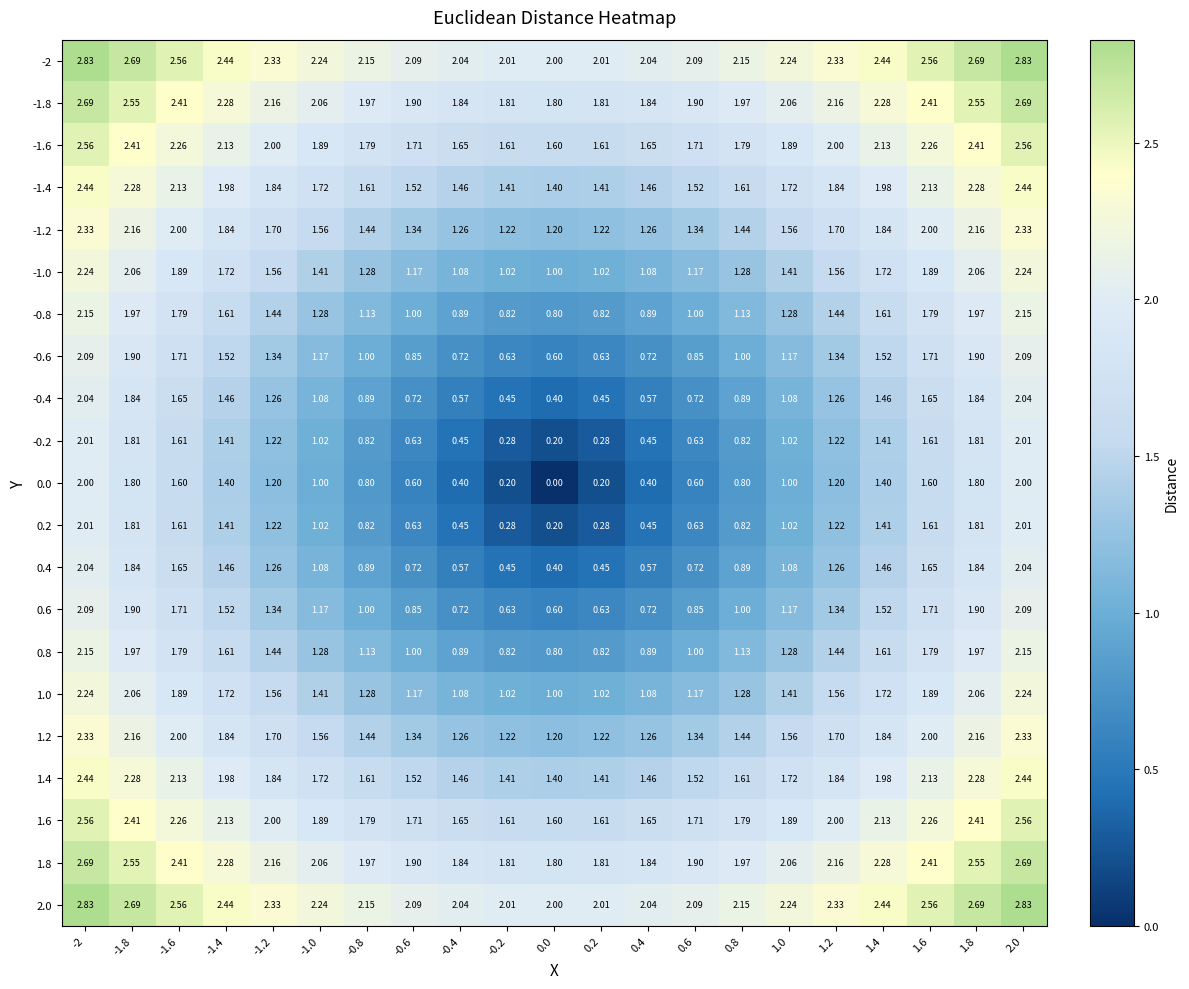

Is the value of 0.8 at 2.0 greater than the value of 2.0 at 0.0?

Yes